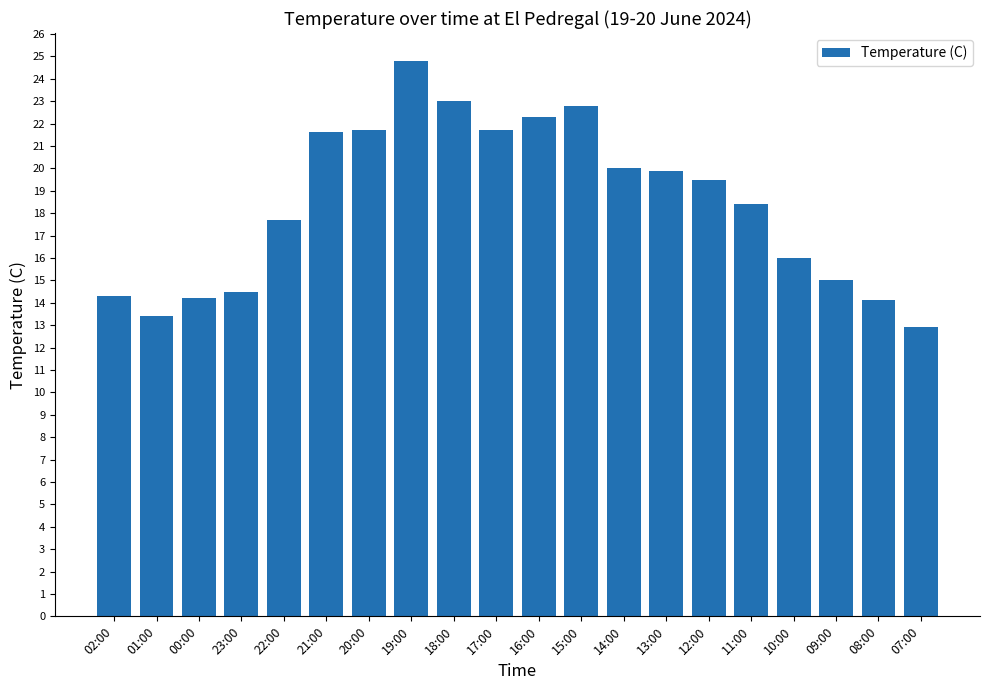

What is the sum of all values?

367.8